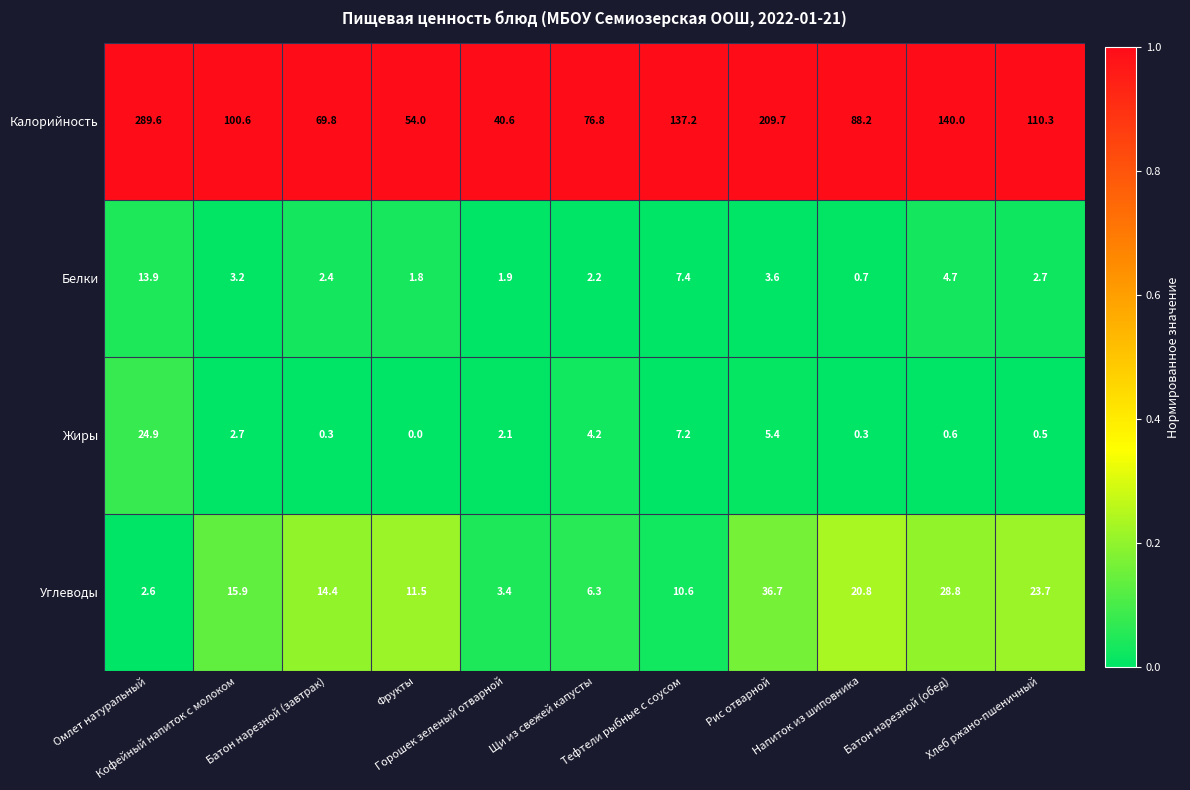

How many series are shown in this chart?

4